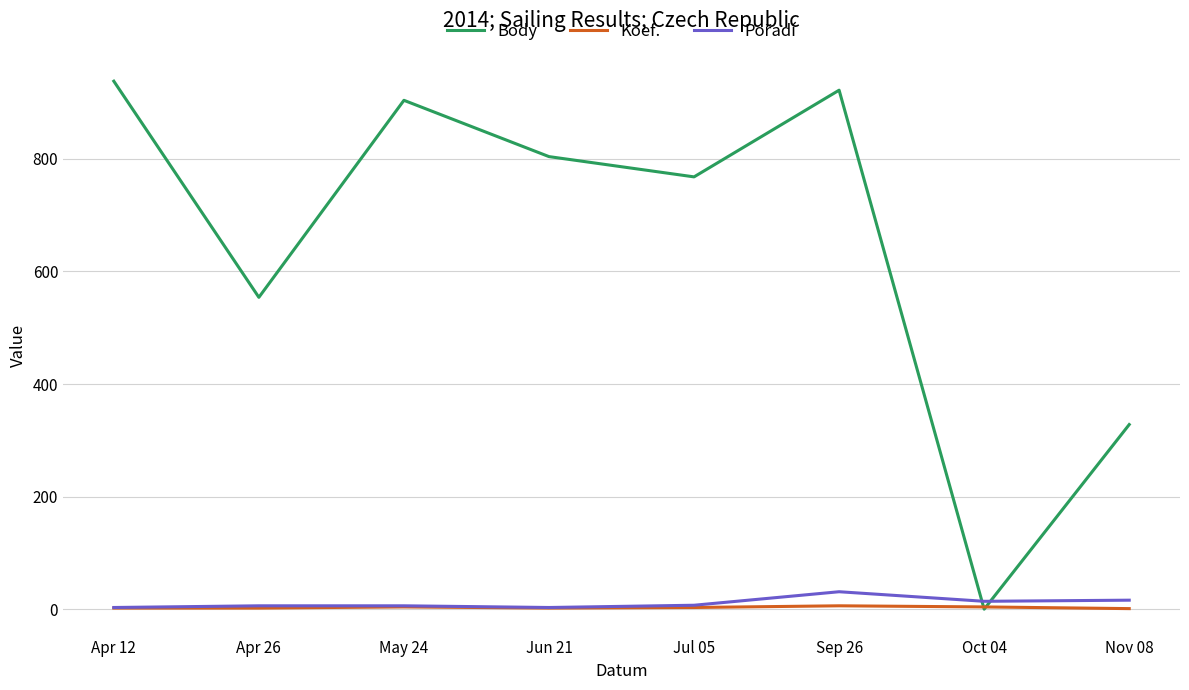

Which series has the largest range (max minus min)?

Body